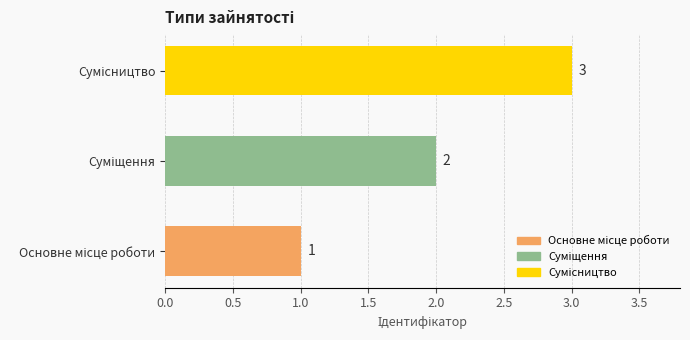

What is the sum of all values?

6